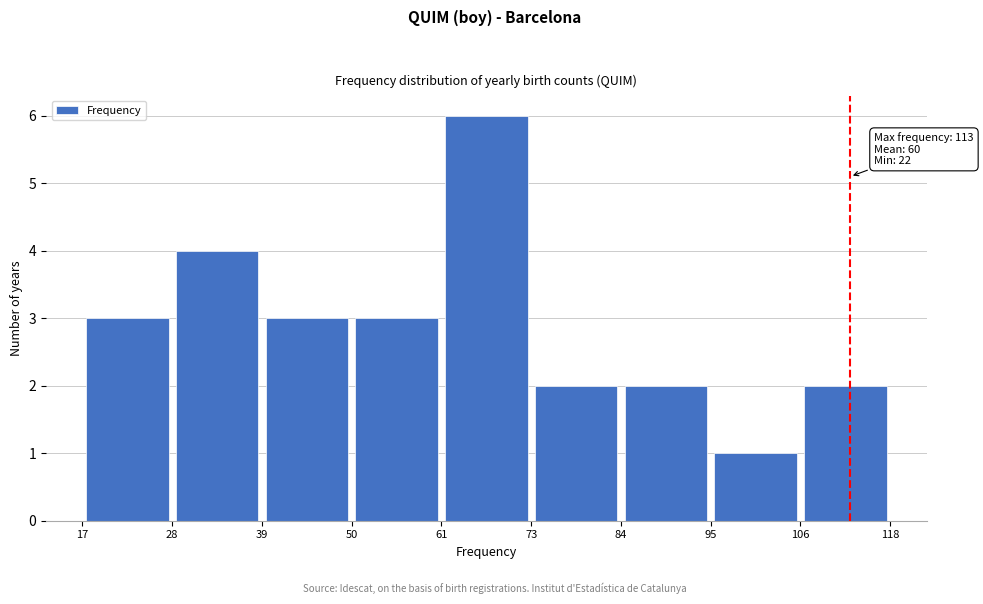

Over which range of the x-axis is the bar tallest?

61 to 73